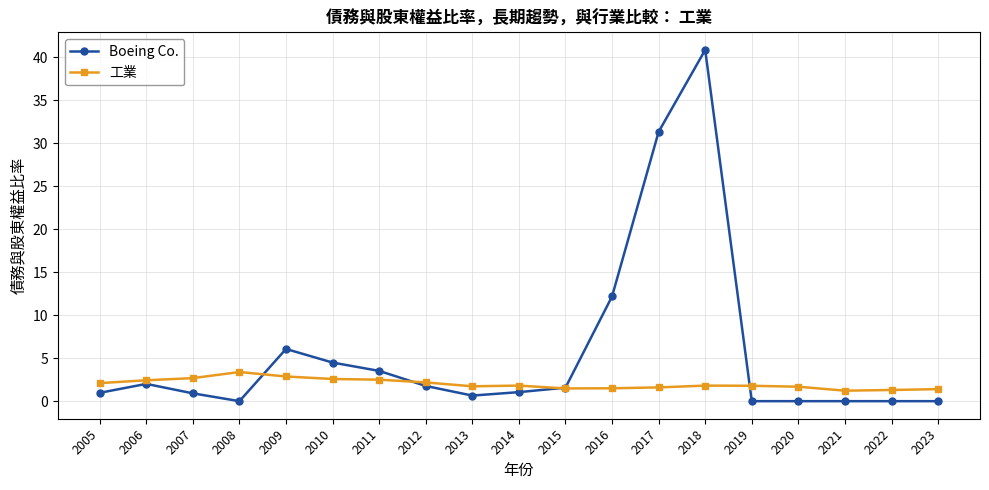

What is the approximate value of 工業 at 2023?

1.4